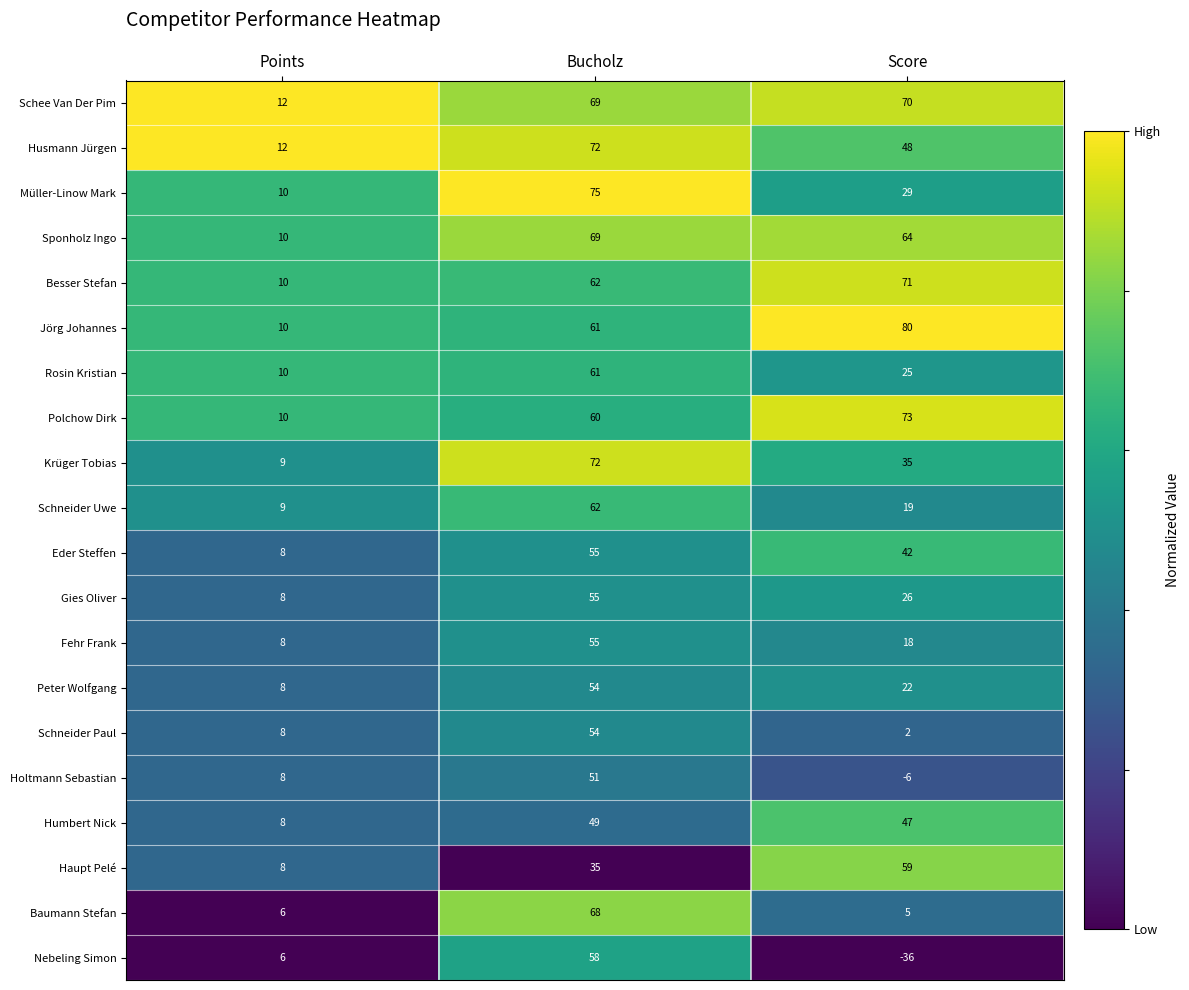

How many categories are shown in the chart?

3